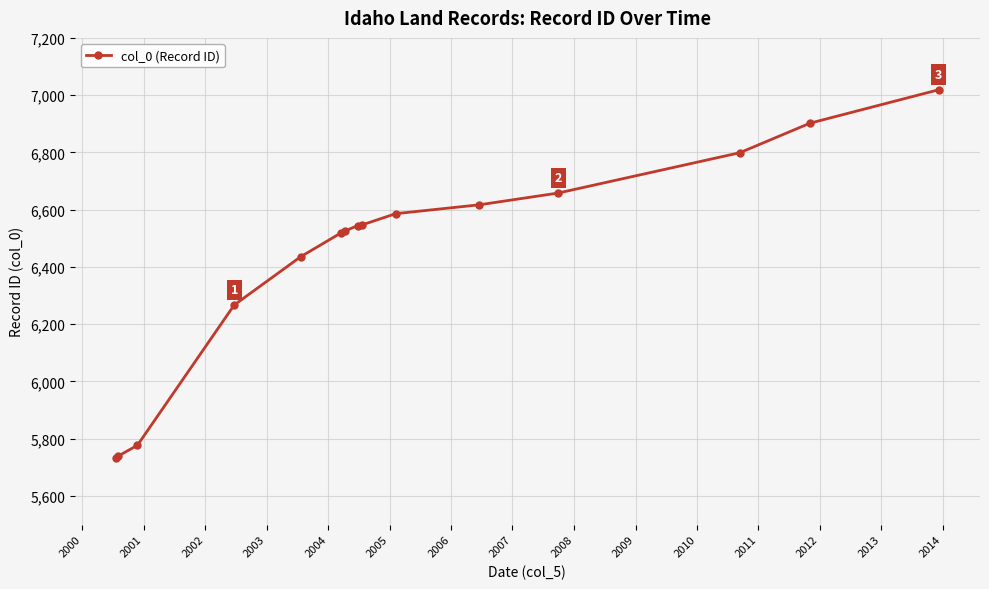

What is the sum of all values?

96668